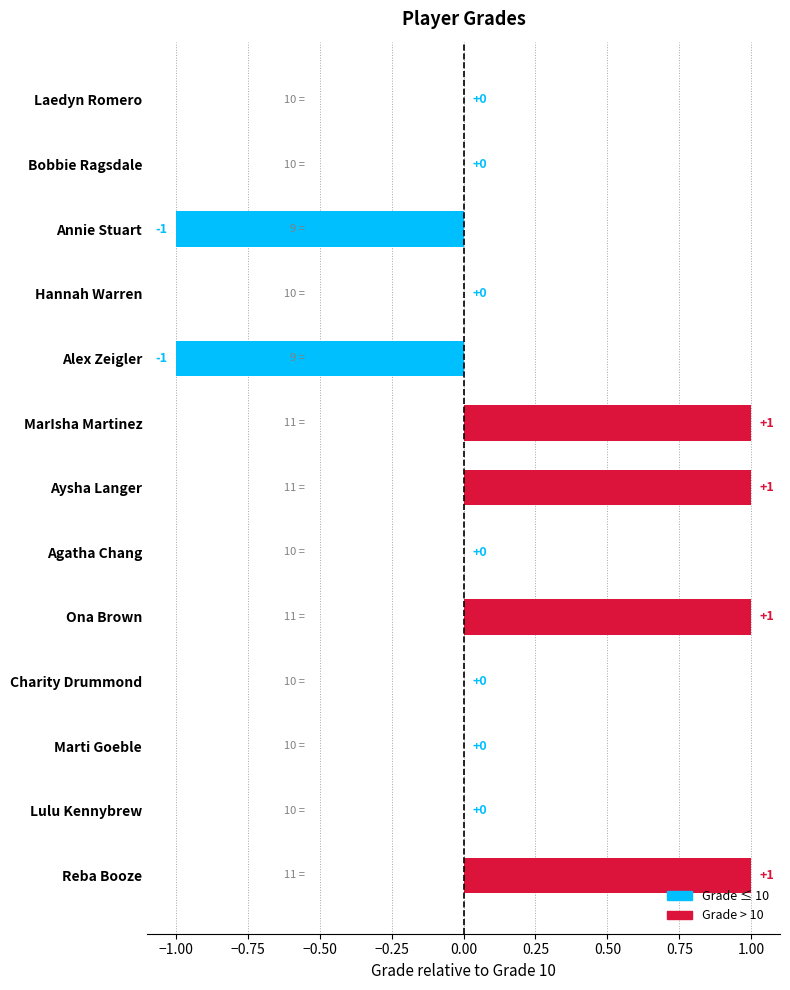

At which label is the value closest to 10?

Laedyn Romero